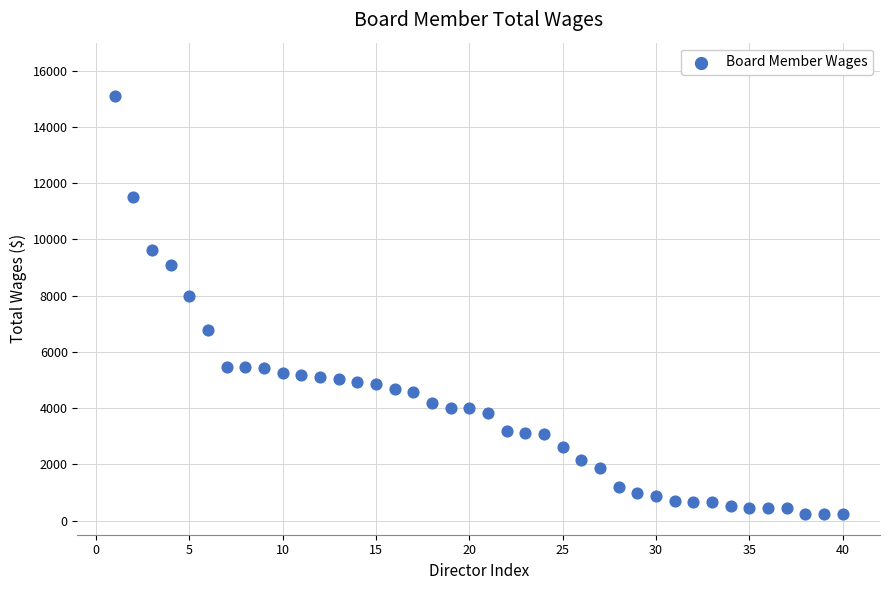

What Y value in the scatter plot is closest to 7669?

7992